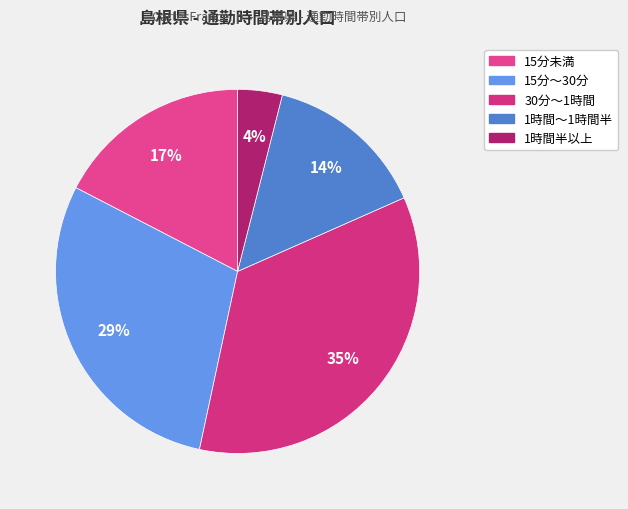

What is the largest slice in the pie chart?

30分～1時間